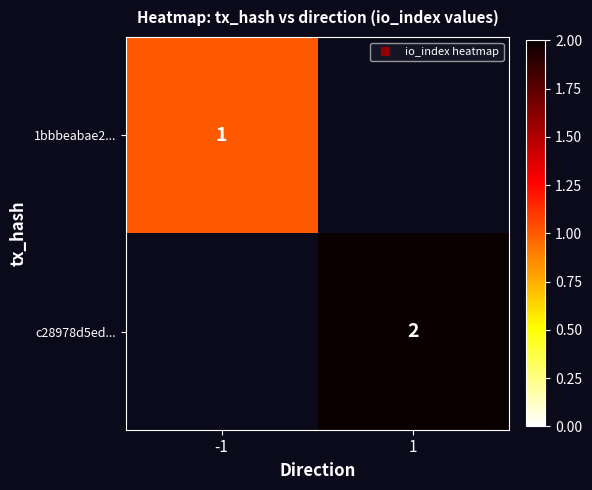

Which category has the highest value in the 1bbbeabae2... series?

-1